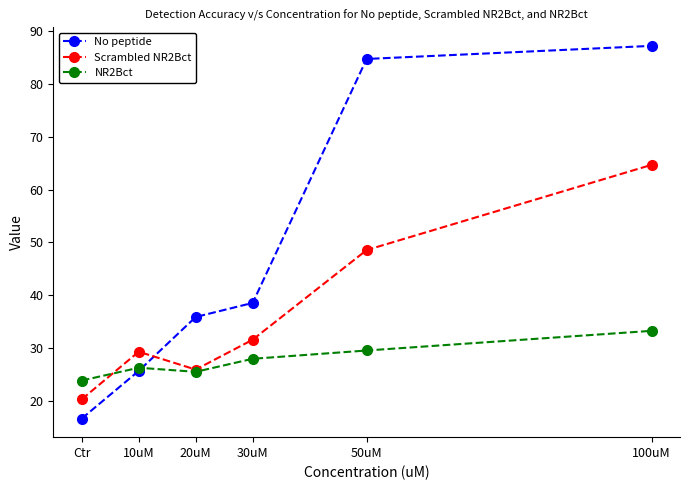

What is the smallest value displayed?

16.7